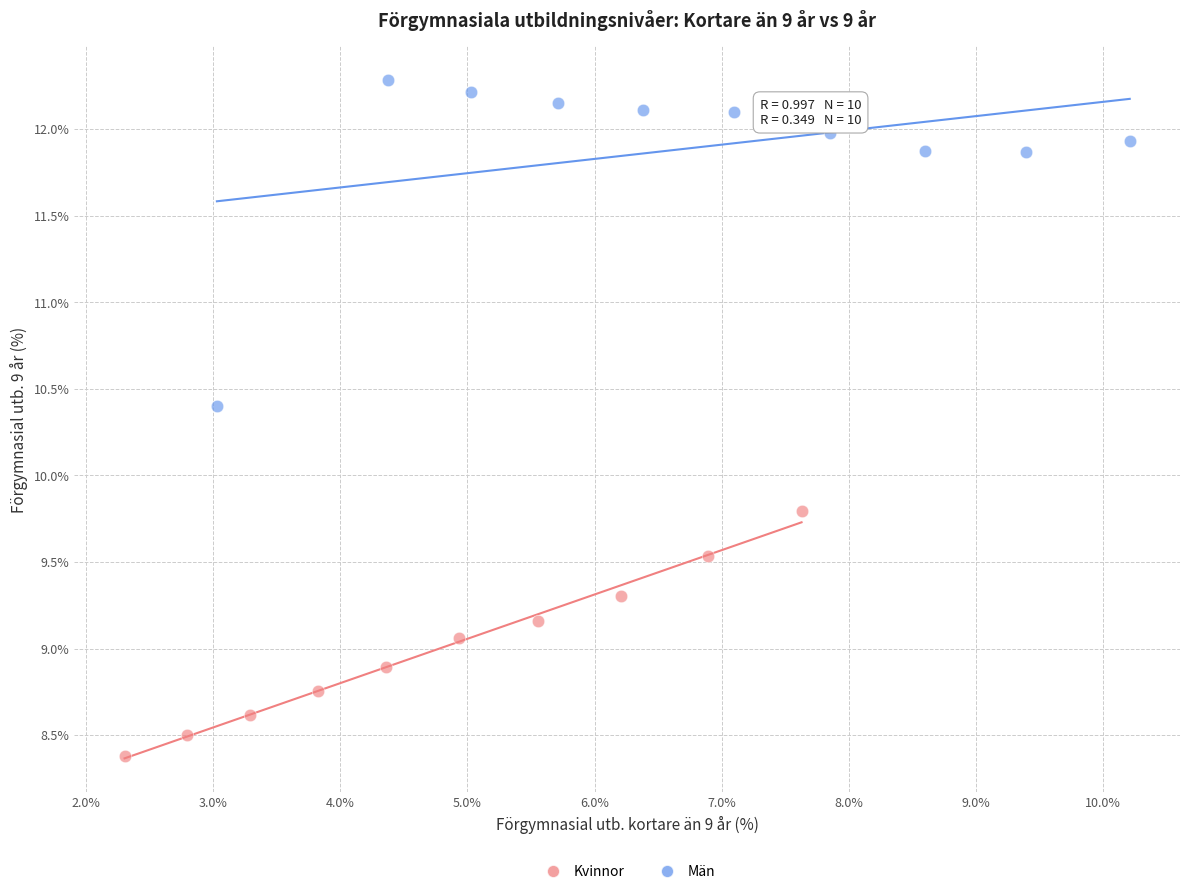

Which series reaches the maximum Y coordinate?

Män